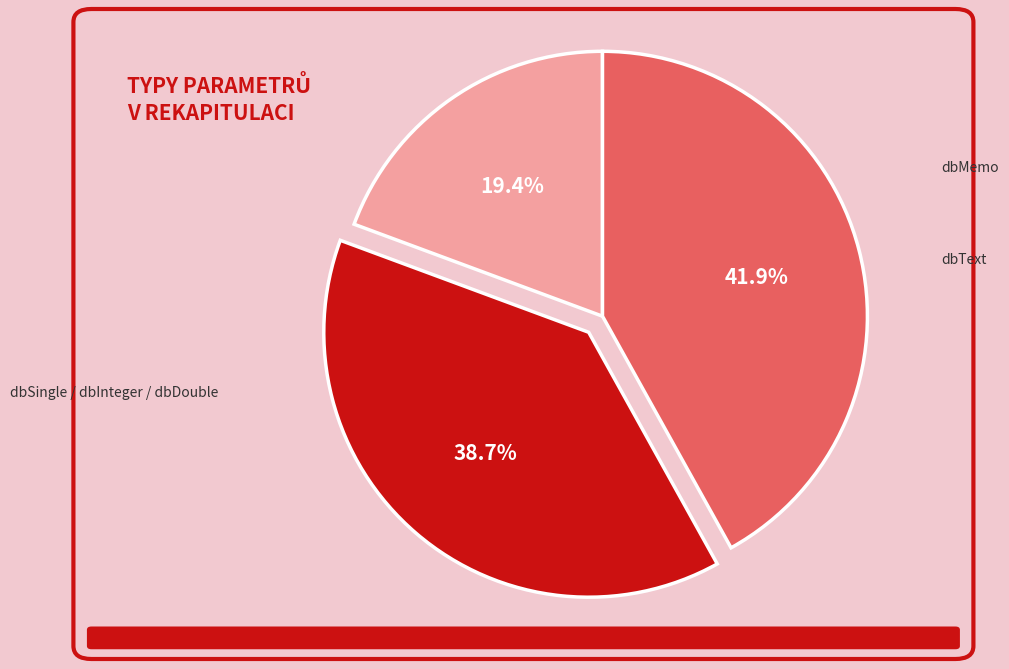

Is there any slice that represents more than half of the pie?

No